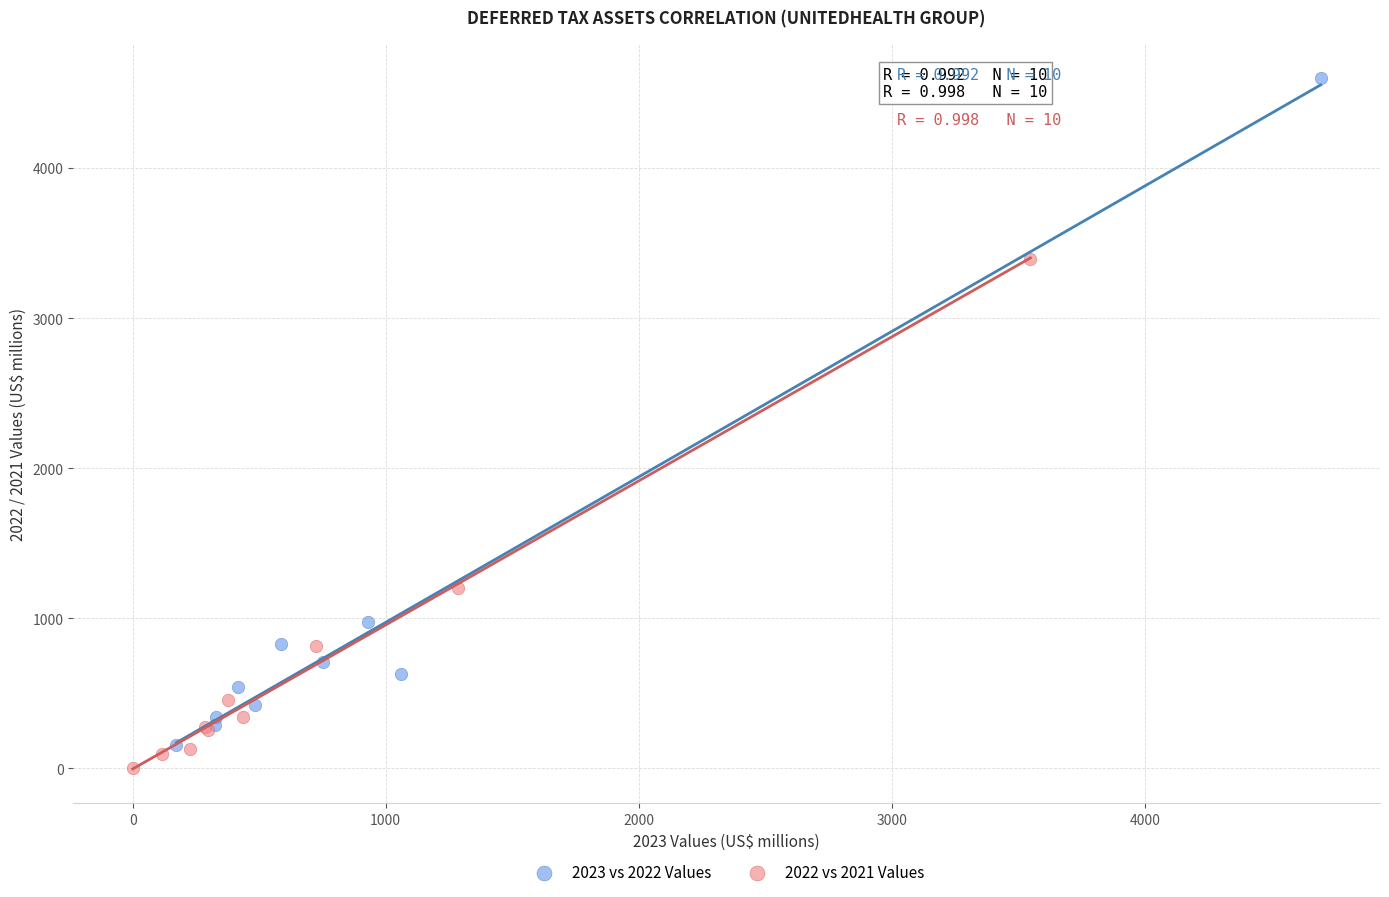

What are all the series names shown in the legend?

2023 vs 2022 Values, 2022 vs 2021 Values